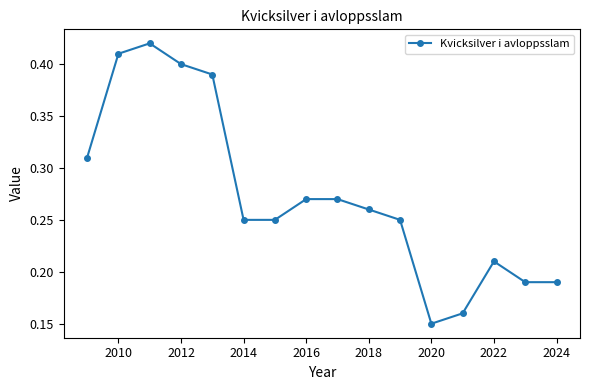

True or false: there are more than 1 points higher than both neighbors.

True